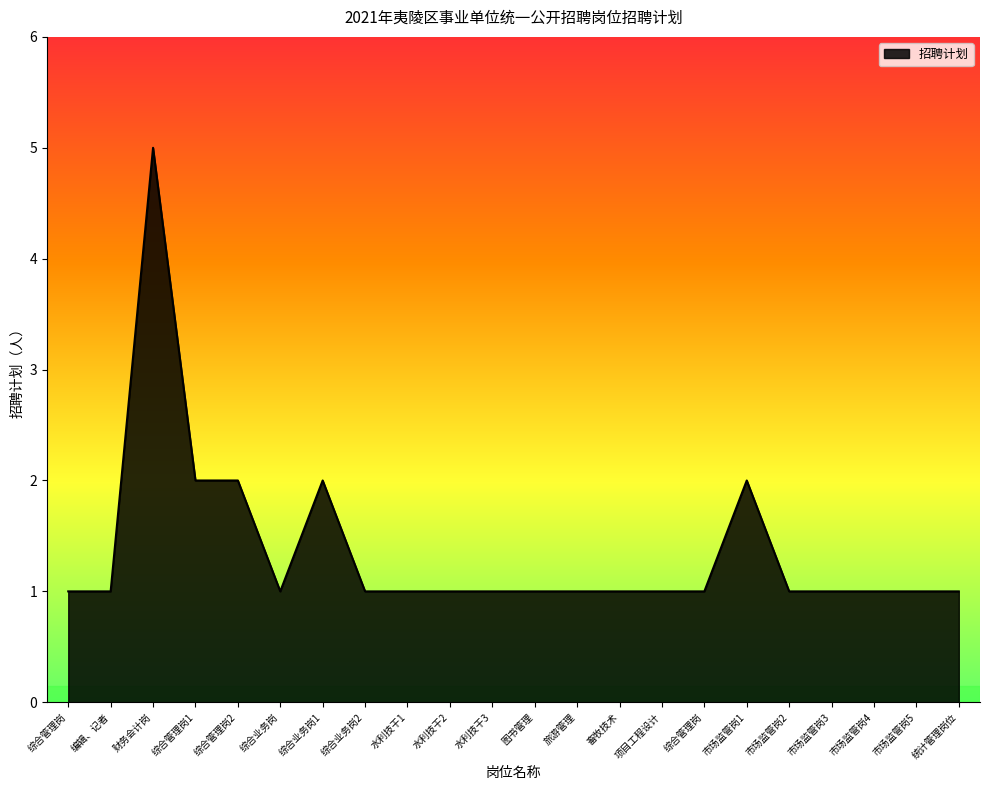

Reading left to right, what are all the values shown in this chart?

综合管理岗=1	编辑、记者=1	财务会计岗=5	综合管理岗1=2	综合管理岗2=2	综合业务岗=1	综合业务岗1=2	综合业务岗2=1	水利技干1=1	水利技干2=1	水利技干3=1	图书管理=1	旅游管理=1	畜牧技术=1	项目工程设计=1	综合管理岗=1	市场监管岗1=2	市场监管岗2=1	市场监管岗3=1	市场监管岗4=1	市场监管岗5=1	统计管理岗位=1